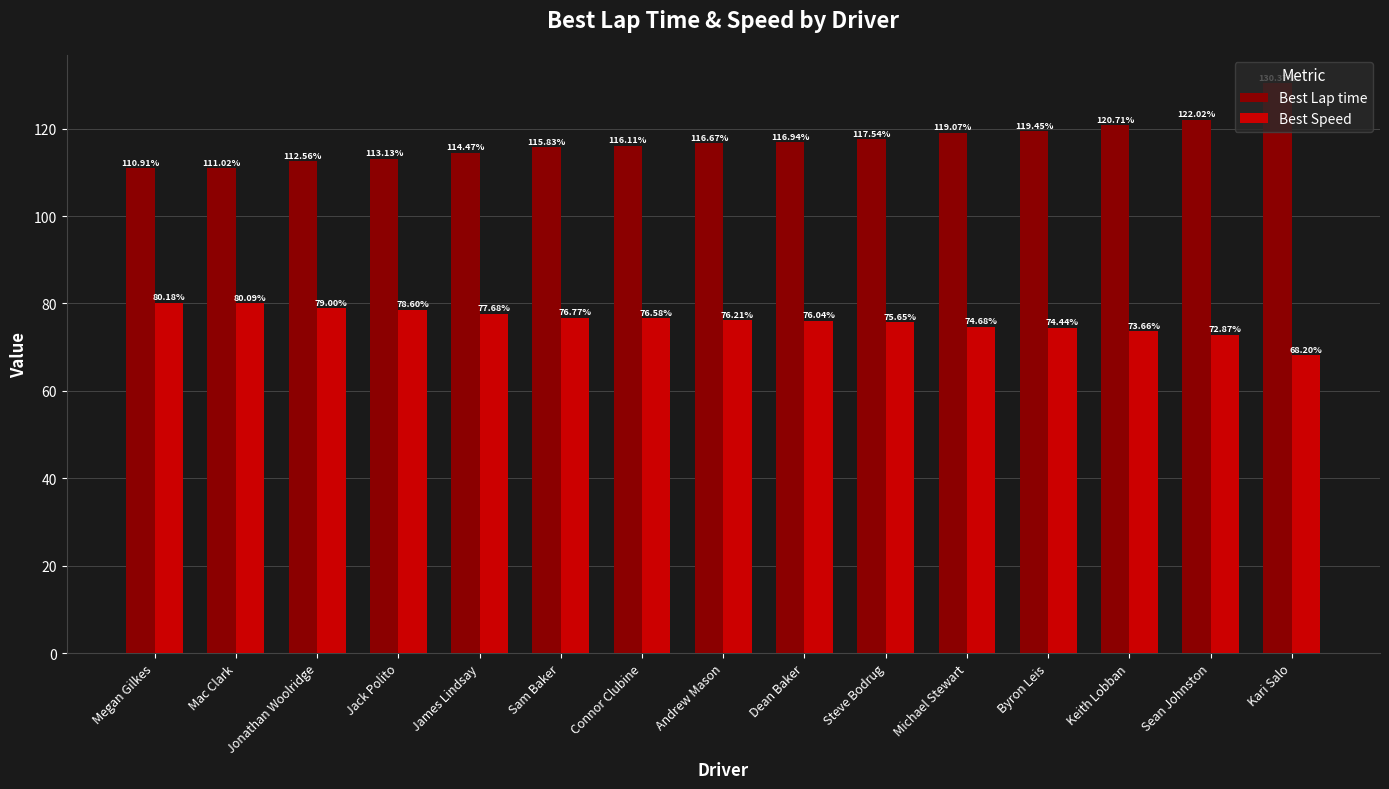

Between Michael Stewart and Kari Salo, which series saw the biggest shift?

Best Lap time